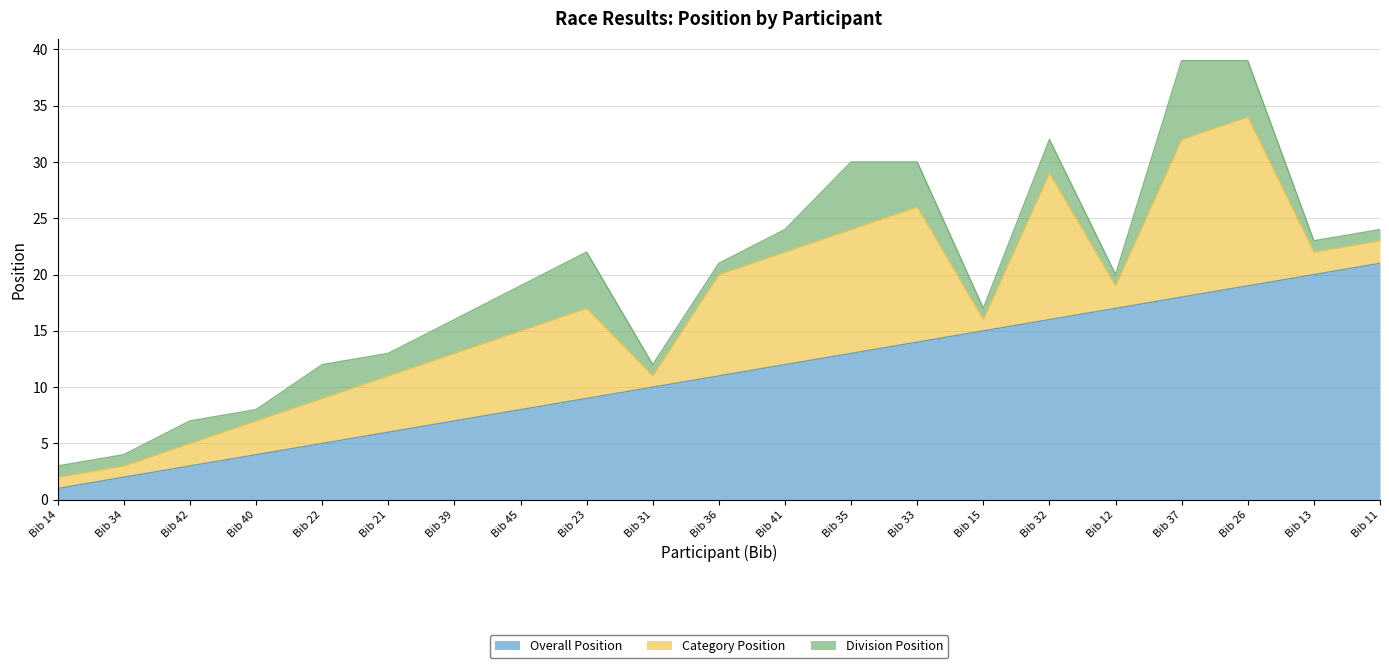

True or false: Category Position and Division Position intersect in this chart.

False